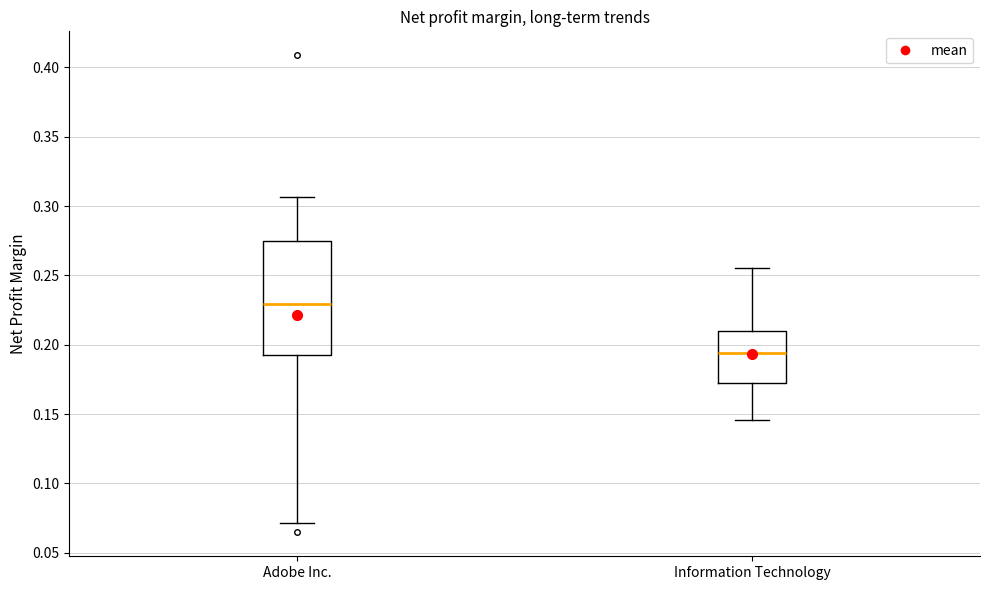

Which box has the lowest median line?

Information Technology